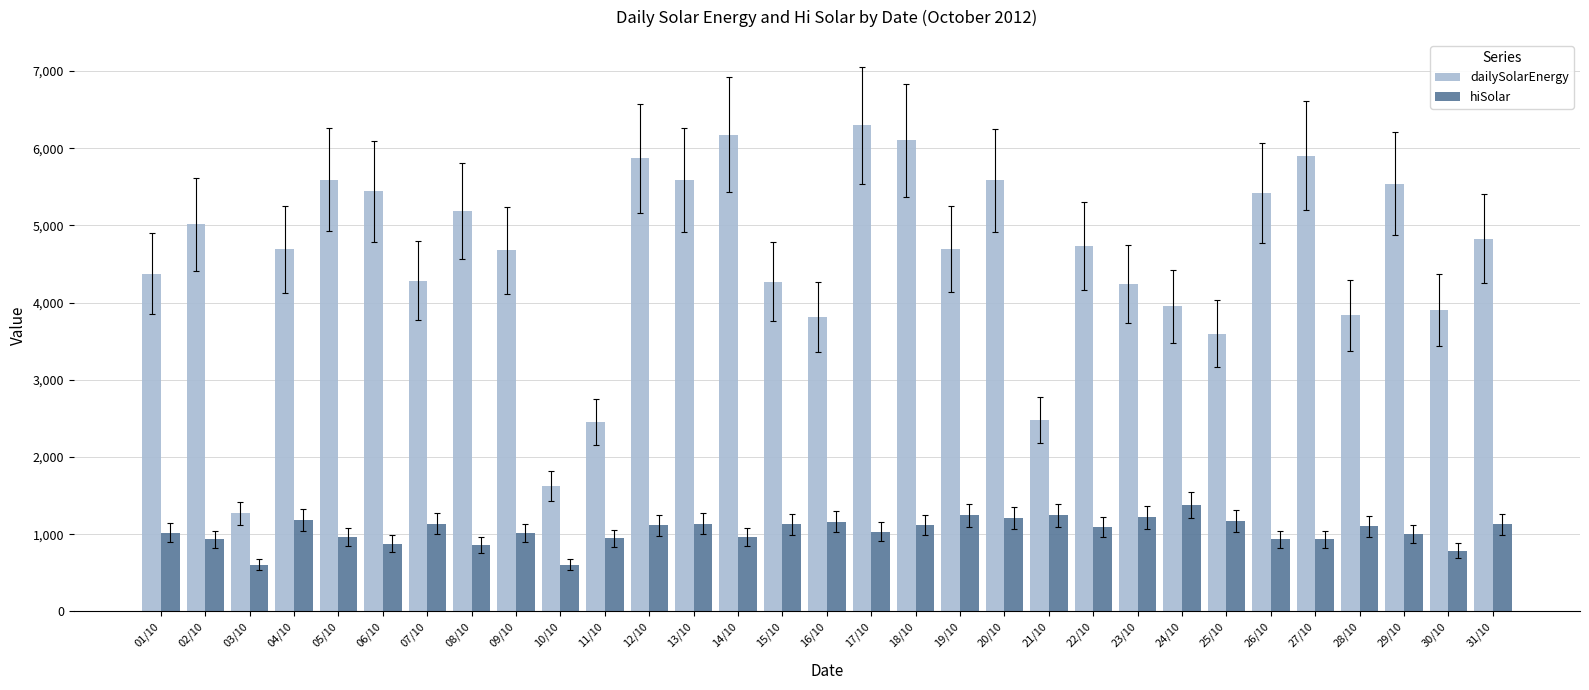

What is the spread (max minus min) of values at 09/10?

3662